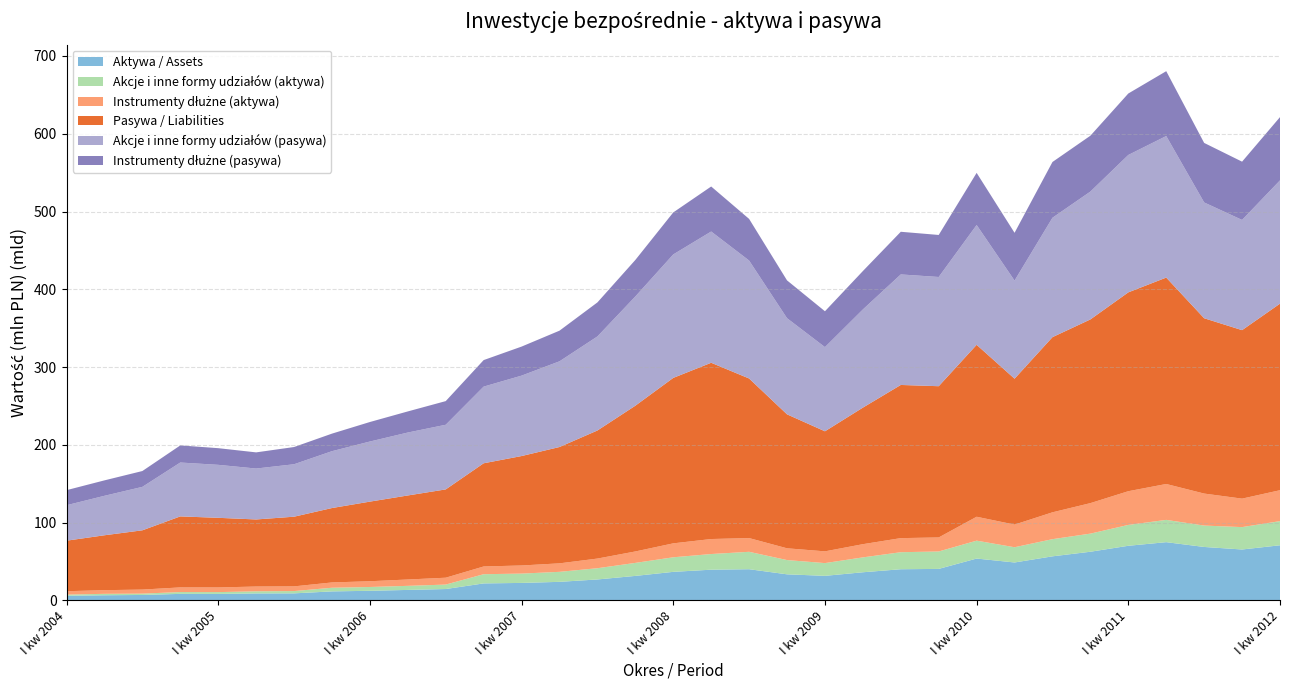

Reading left to right, transcribe all the data shown in this chart.

Aktywa / Assets: 5878	6543	6920	8323	8286	8879	8981	11506	12288	13401	14557	21779	22411	23786	26859	31432	36643	39422	40032	33464	31501	36107	40002	40436	53752	48697	56600	62506	70168	74810	68655	65395	70809
Akcje i inne formy udziałów (aktywa): 1509	1837	1740	2341	2312	2755	2958	4698	4895	5250	5723	11834	11993	12874	14461	16731	18730	20141	22391	18339	16397	19147	21896	22418	23006	19600	22074	23297	26825	28663	27511	28785	31071
Instrumenty dłużne (aktywa): 4369	4706	5180	5982	5974	6124	6023	6808	7393	8151	8834	9945	10418	10912	12398	14701	17913	19281	17641	15125	15104	16960	18106	18018	30746	29097	34526	39209	43343	46147	41144	36610	39738
Pasywa / Liabilities: 64964	70599	76223	91300	89558	86257	89598	95689	102376	108070	113547	132703	140744	149604	164703	187426	212774	226663	205221	172259	154373	175607	196973	194493	221096	187620	225250	236238	255711	265425	225448	216660	239895
Akcje i inne formy udziałów (pasywa): 45592	50745	55865	69283	68127	65476	67444	73116	77280	80924	83129	98573	103401	110198	120942	140469	158755	168776	151681	123631	108260	126227	142124	140446	154062	126154	153533	164402	176683	182014	148894	141733	158552
Instrumenty dłużne (pasywa): 19372	19854	20358	22017	21431	20781	22154	22573	25096	27146	30418	34130	37343	39406	43761	46957	54019	57887	53540	48628	46113	49380	54849	54047	67034	61466	71717	71836	79028	83411	76554	74927	81343